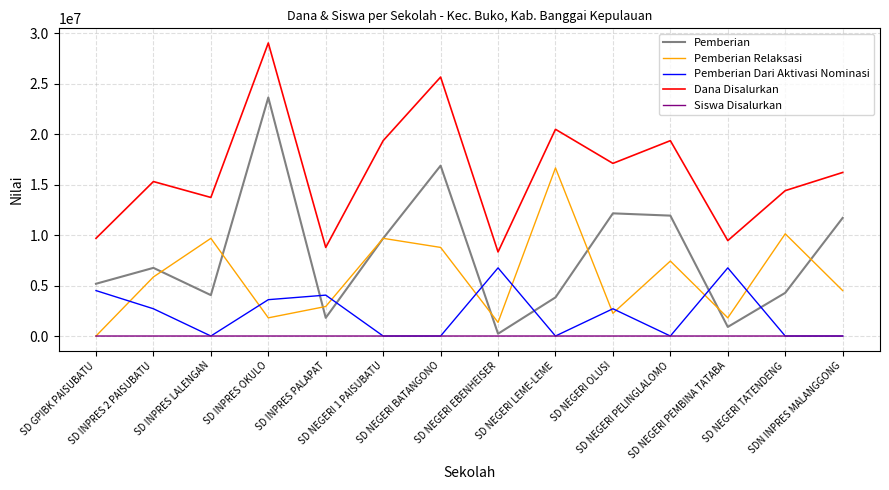

What is the highest value of the Pemberian Dari Aktivasi Nominasi series?

6750000